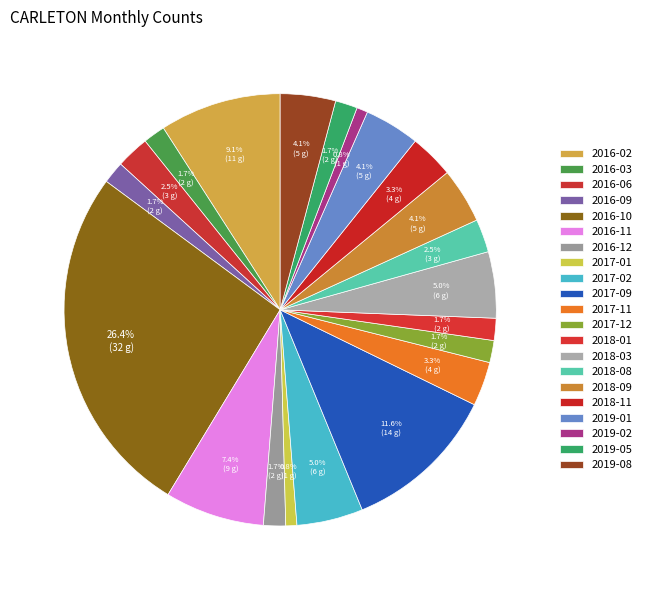

Rank the categories by value from highest to lowest.

2016-10, 2017-09, 2016-02, 2016-11, 2017-02, 2018-03, 2018-09, 2019-01, 2019-08, 2017-11, 2018-11, 2016-06, 2018-08, 2016-03, 2016-09, 2016-12, 2017-12, 2018-01, 2019-05, 2017-01, 2019-02